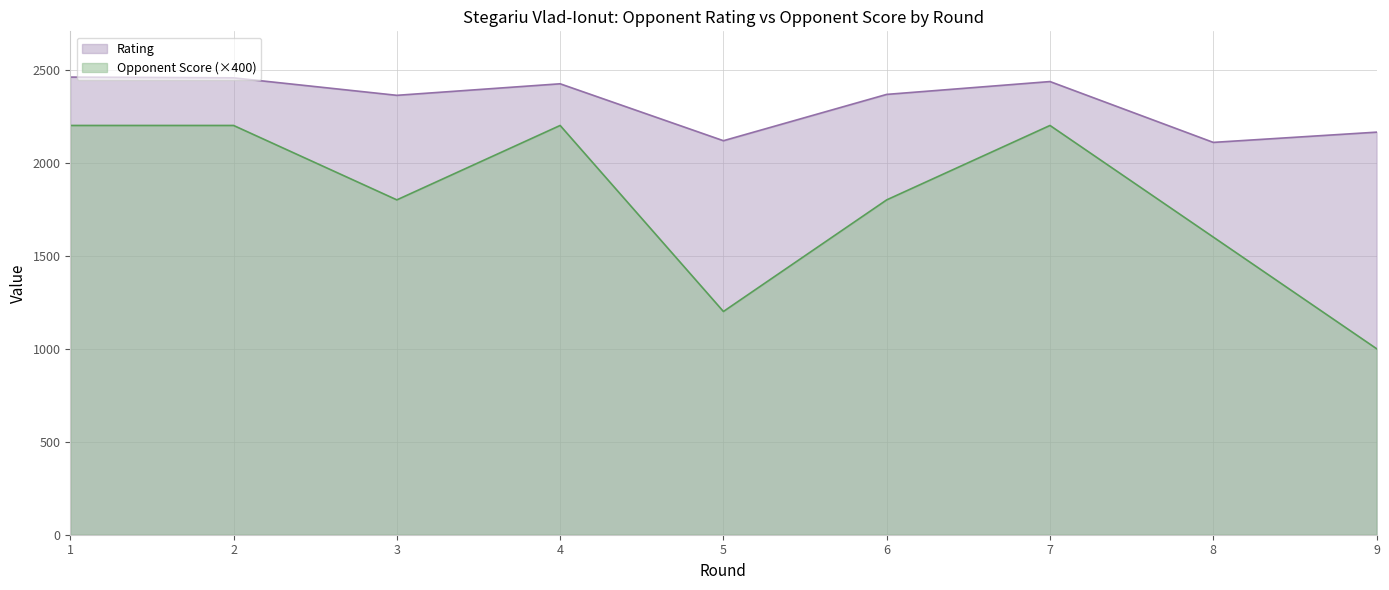

True or false: Rating and Opponent Score intersect in this chart.

False